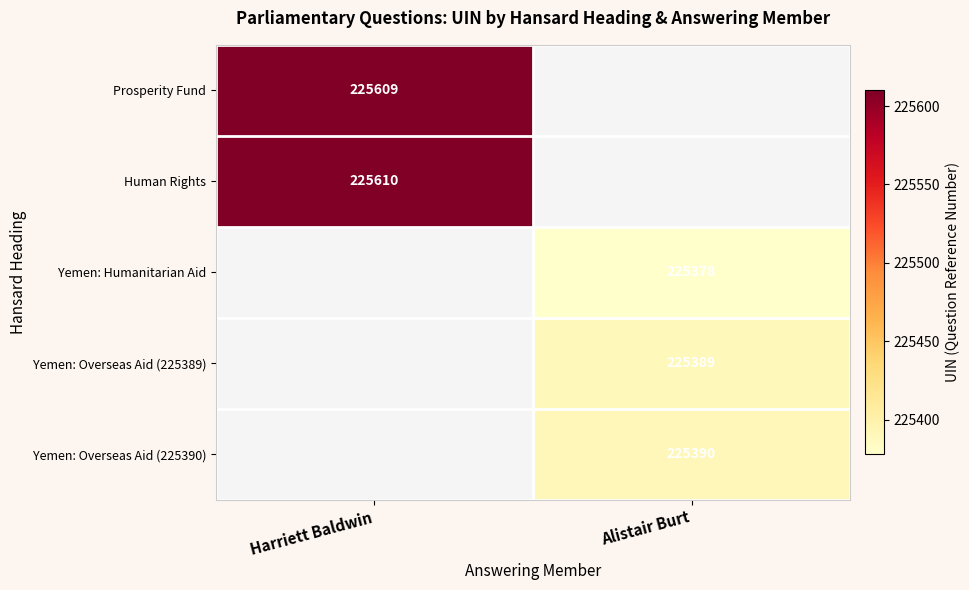

True or false: Prosperity Fund has a value of 225609 at Harriett Baldwin.

True